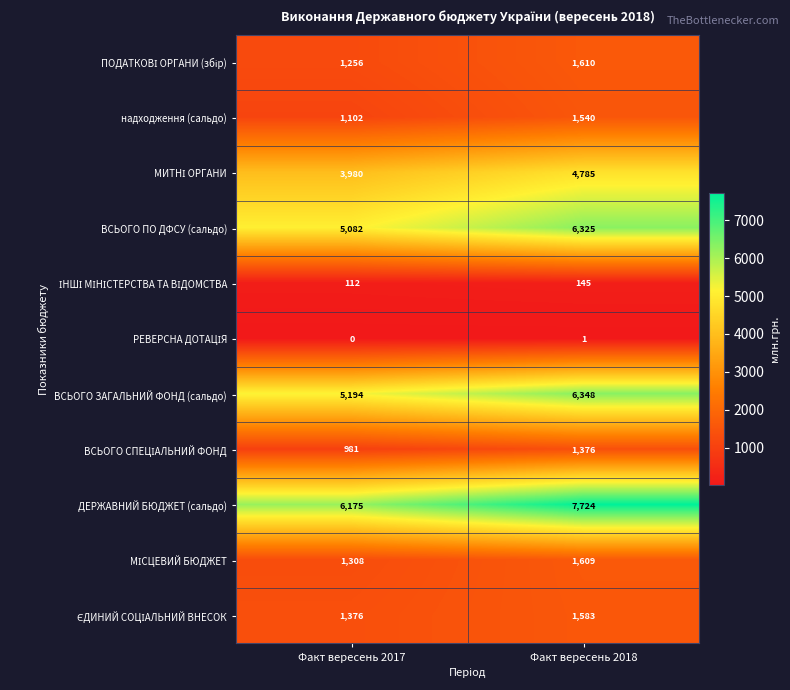

At which category is the sum across all series the highest?

Факт вересень 2018